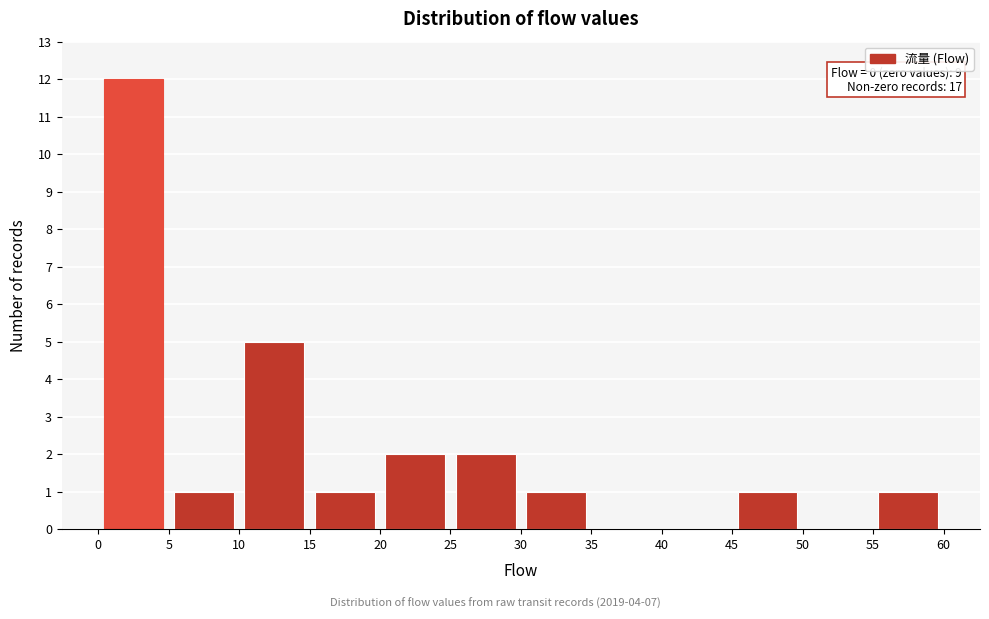

Over which range of the x-axis is the bar tallest?

0 to 5